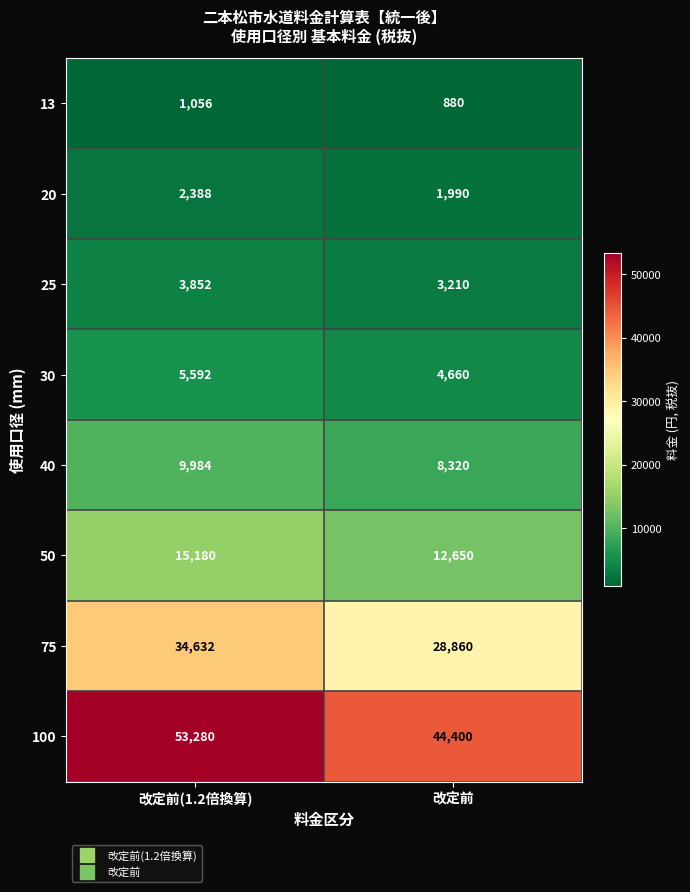

How many series are shown in this chart?

8